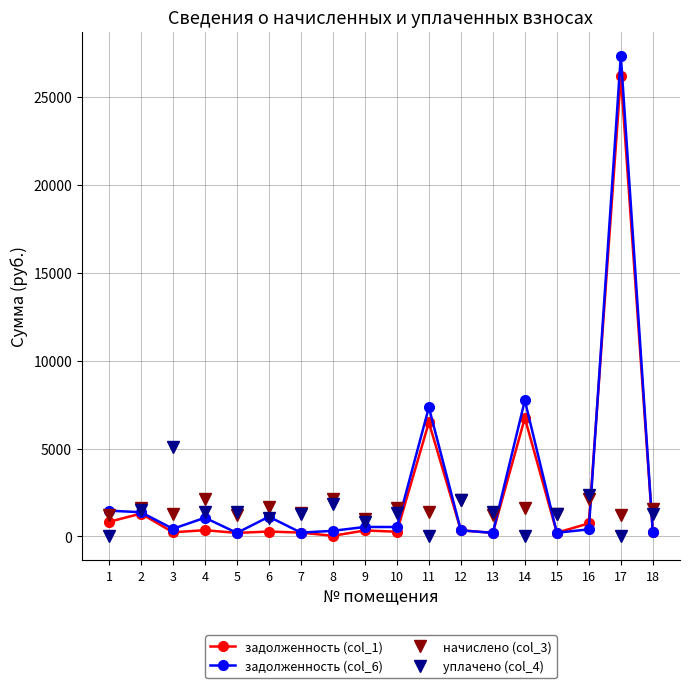

What is the maximum value shown in the chart?

27351.1